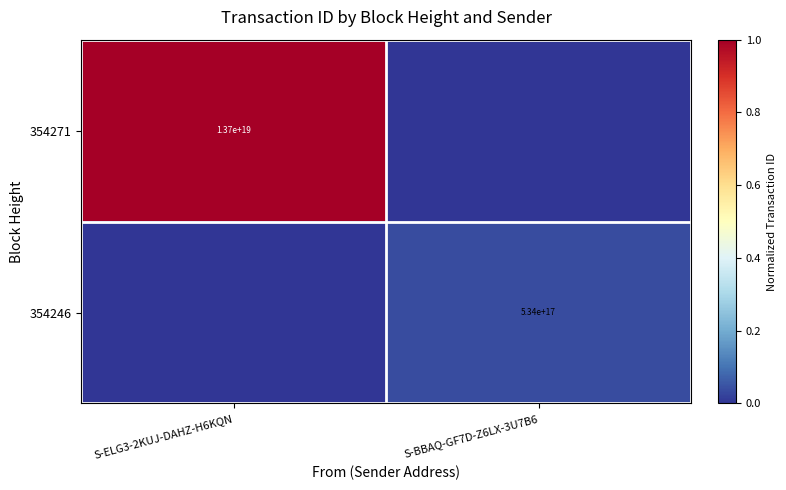

Is it true that 354246 equals 534000000000000000 at S-BBAQ-GF7D-Z6LX-3U7B6?

True